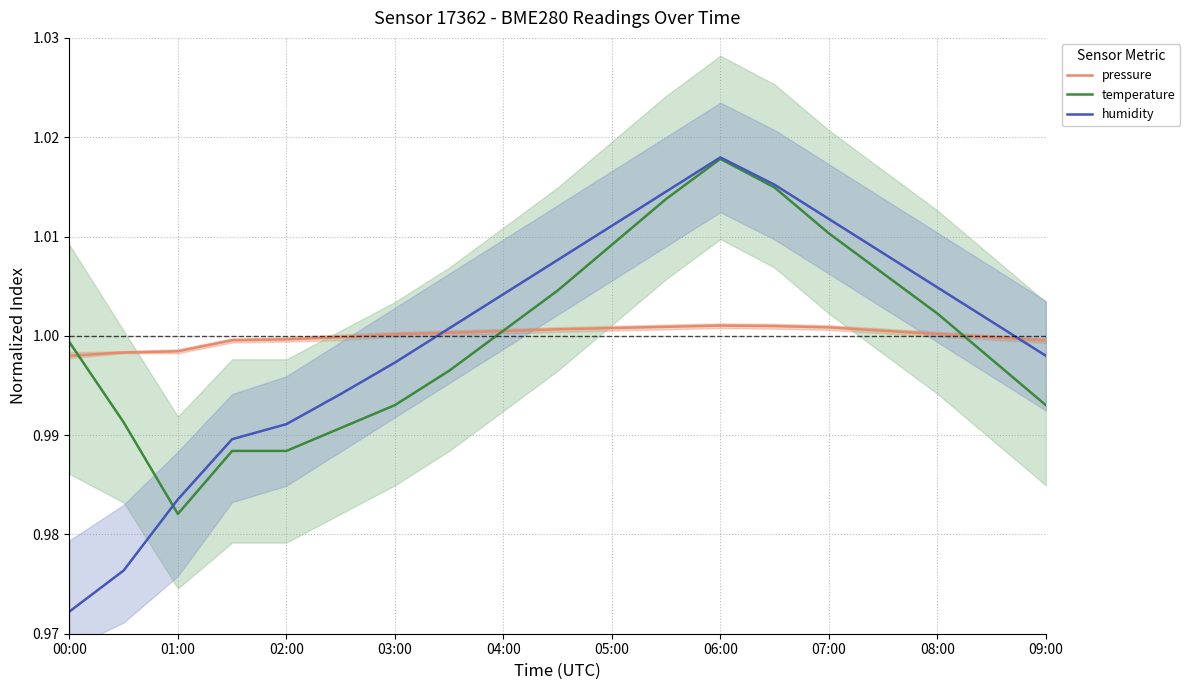

What is the sum of all humidity values?

19.0